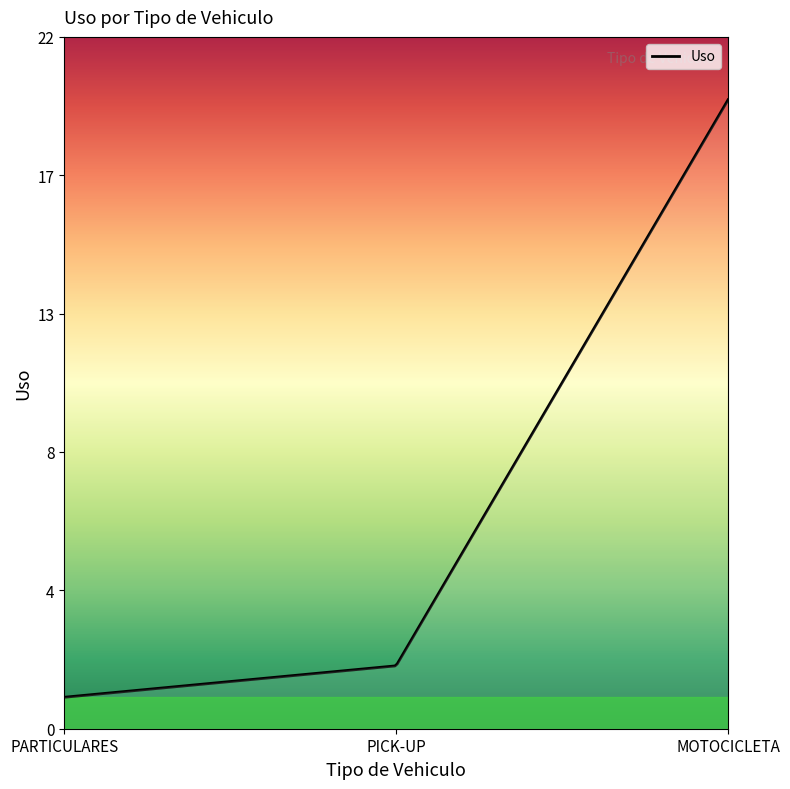

Rank the categories by value from lowest to highest.

PARTICULARES, PICK-UP, MOTOCICLETA